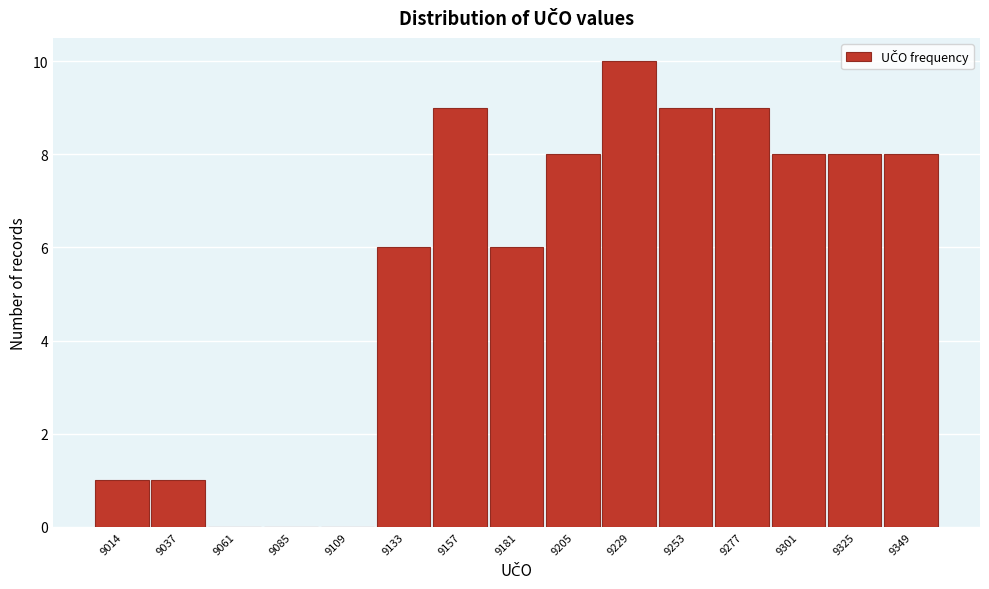

Reading left to right, extract all data points from this chart.

9014=1	9037=1	9061=0	9085=0	9109=0	9133=6	9157=9	9181=6	9205=8	9229=10	9253=9	9277=9	9301=8	9325=8	9349=8